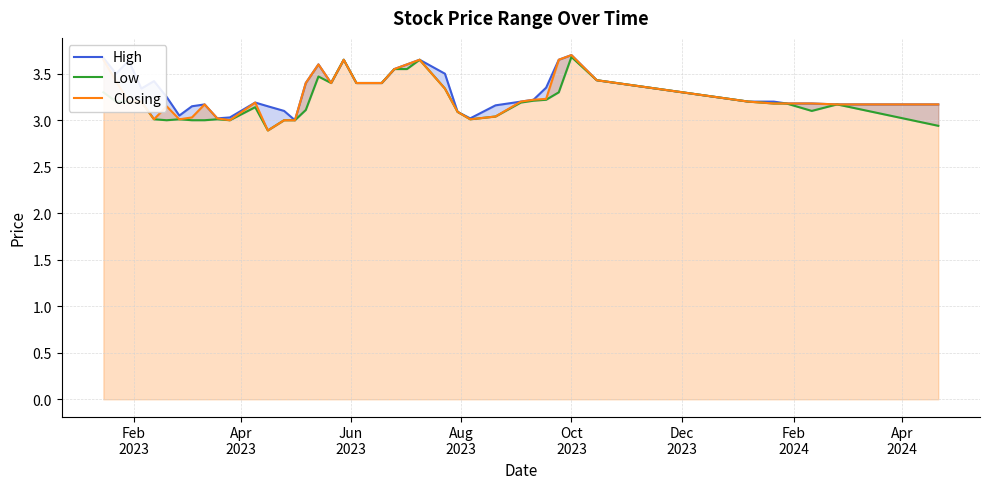

In High, how many points are higher than both neighbors (excluding endpoints)?

8